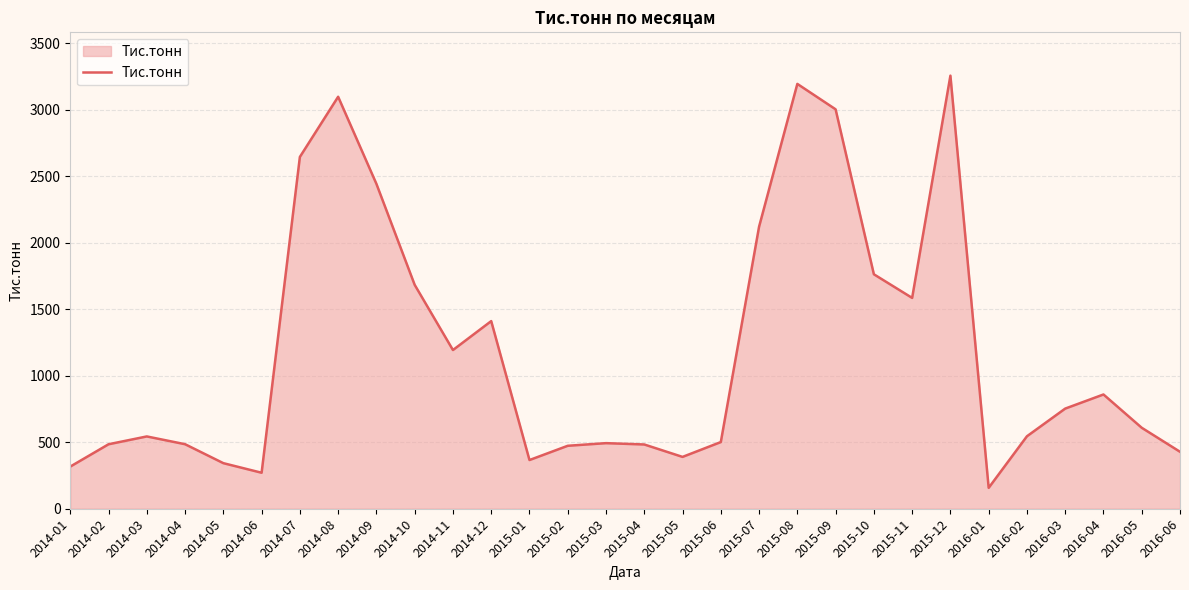

At which category does the data reach its first local peak?

2014-03